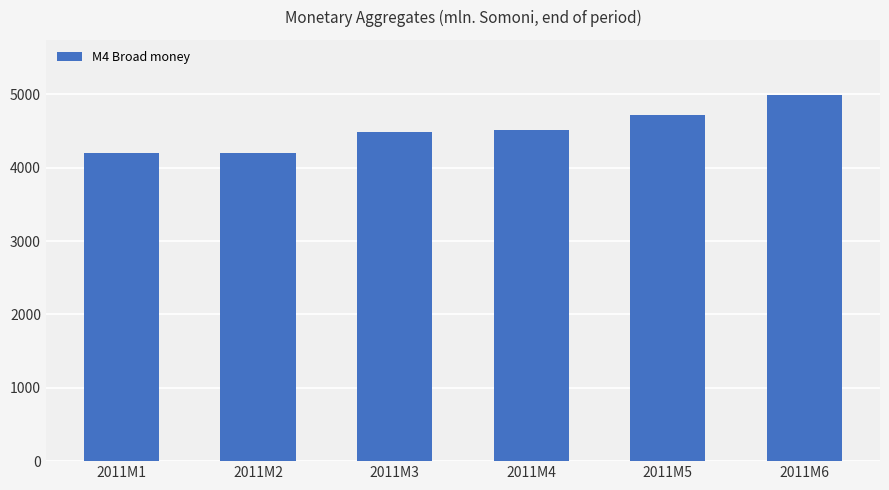

What is the average value?

4517.6